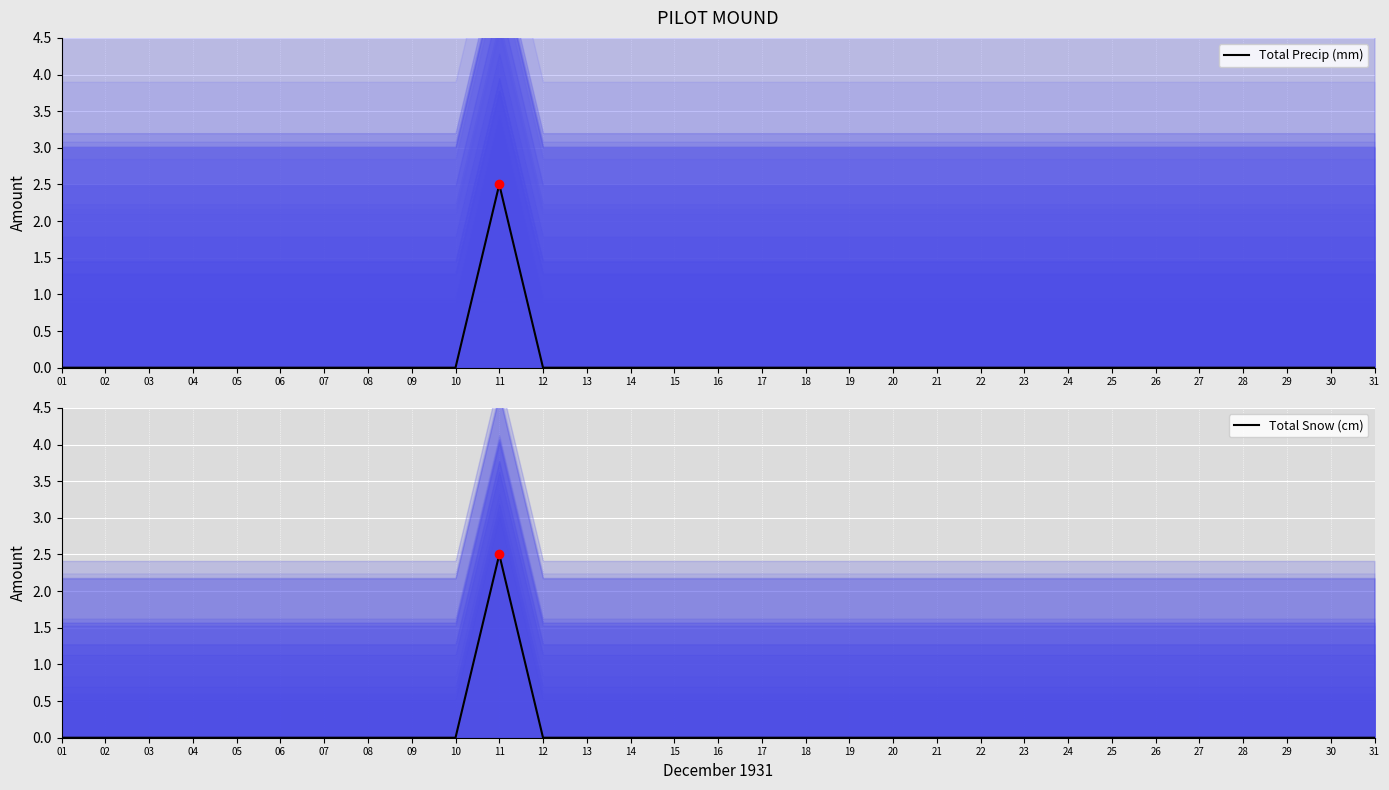

What is the sum of all Total Snow (cm) values?

2.5